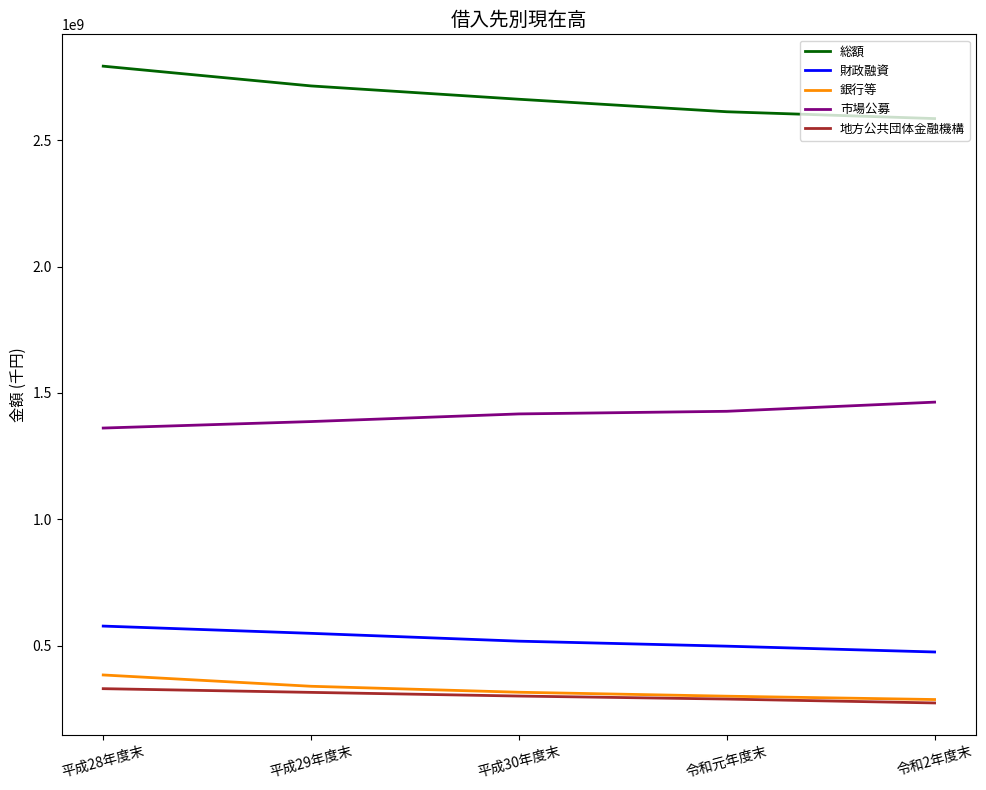

What is the greatest value displayed?

2792816194